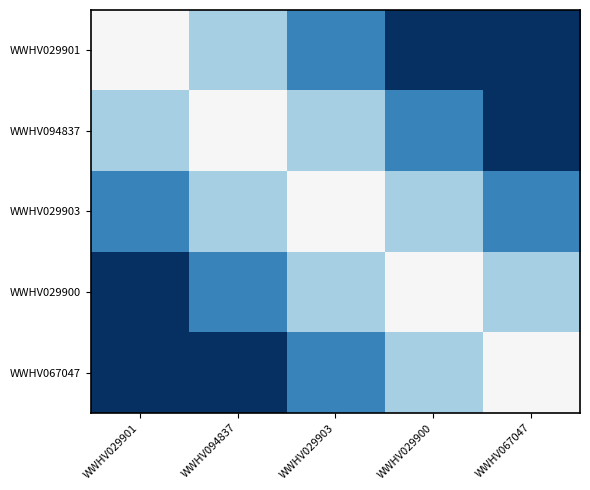

Which series has the largest range (max minus min)?

WWHV029901